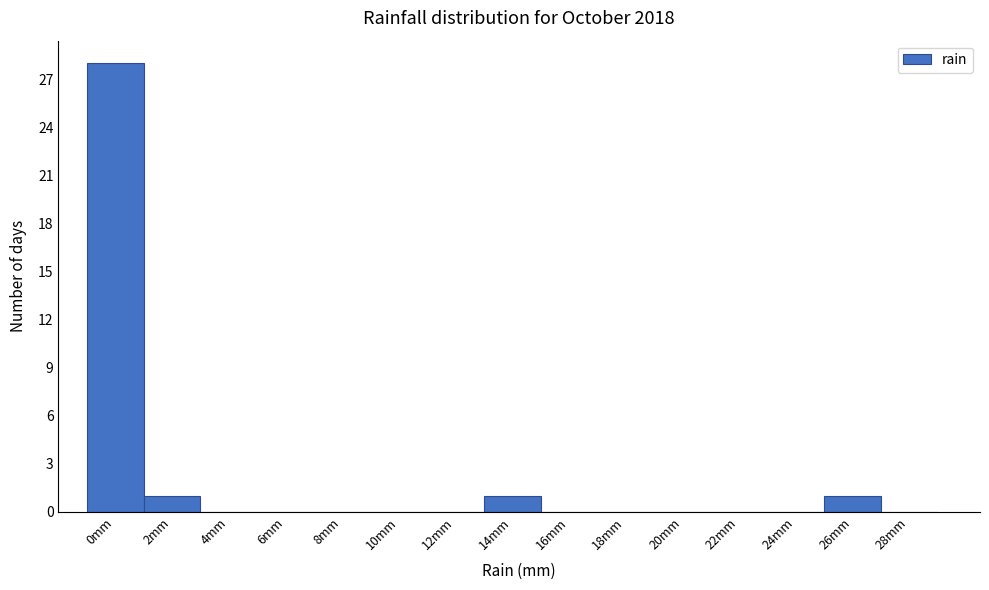

Reading right to left, list all the values displayed in this chart.

28mm=0	26mm=1	24mm=0	22mm=0	20mm=0	18mm=0	16mm=0	14mm=1	12mm=0	10mm=0	8mm=0	6mm=0	4mm=0	2mm=1	0mm=28